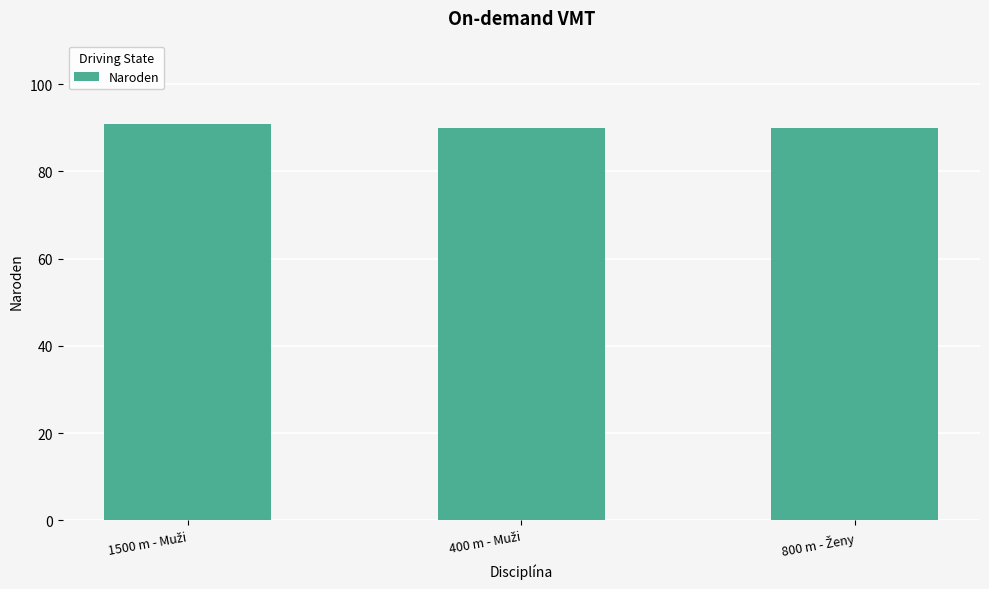

What is the average value?

90